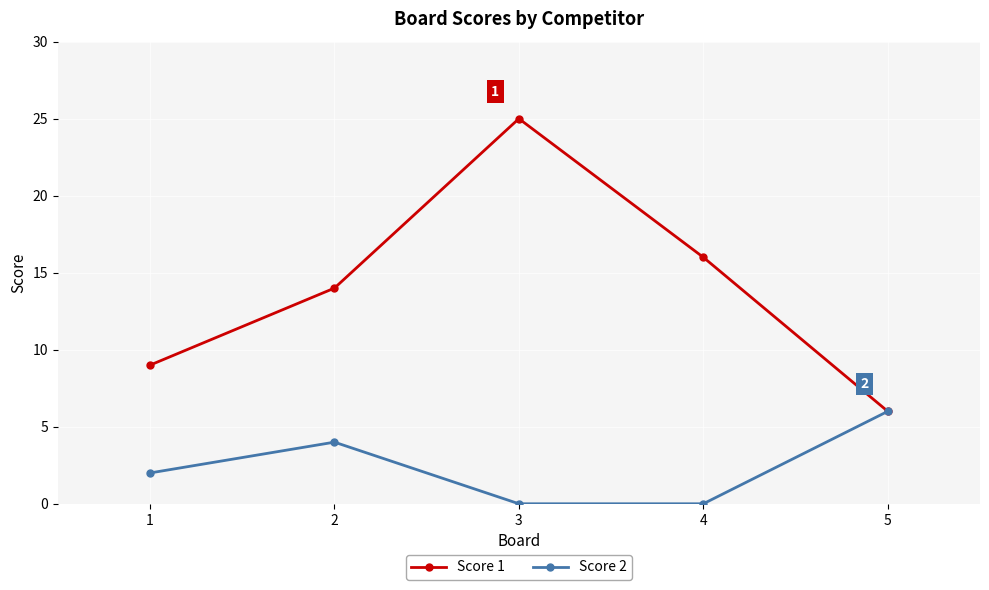

What is the difference between the Score 1 values at 1 and 4?

7